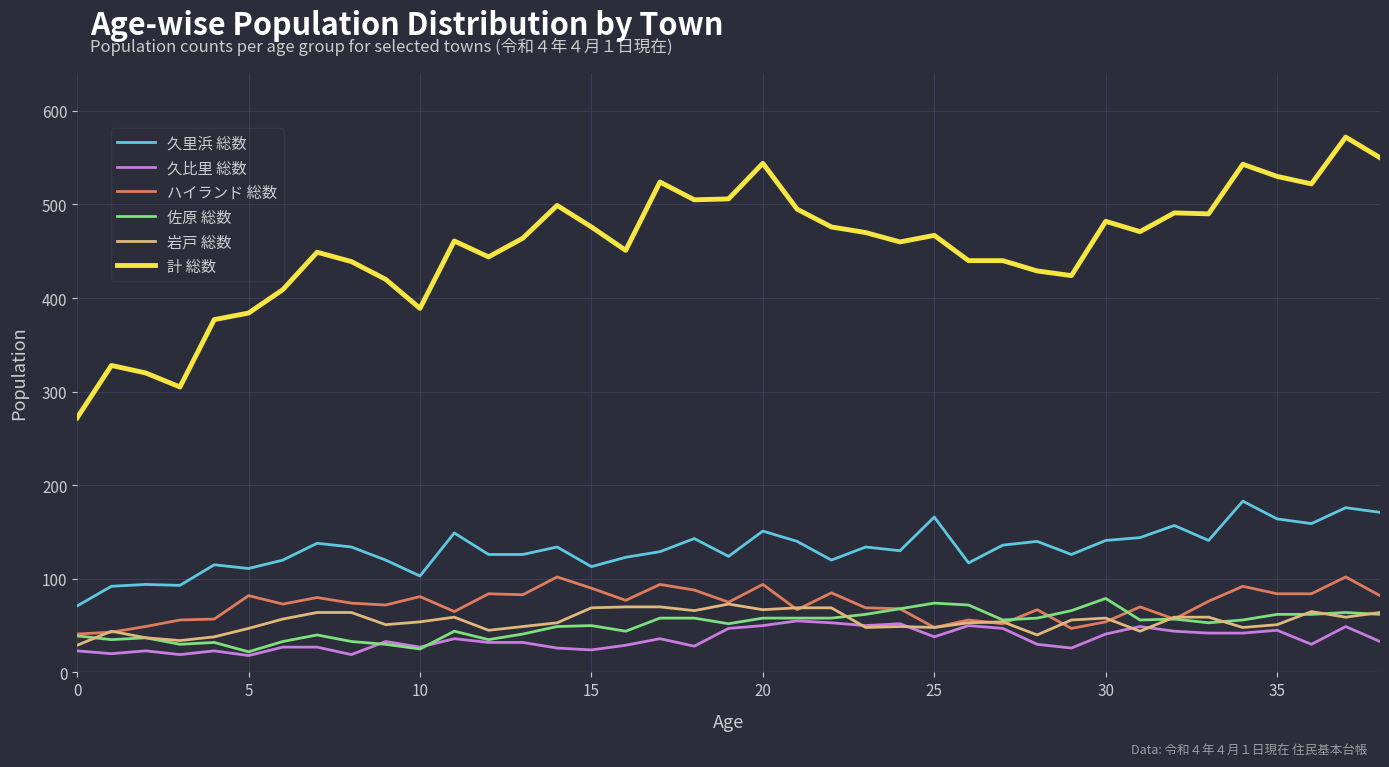

True or false: 久比里 総数 and 久里浜 総数 intersect in this chart.

False